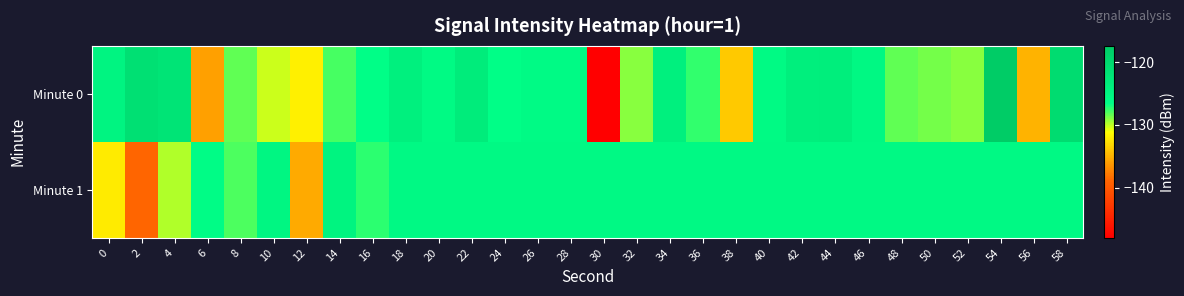

Which series has the widest spread of values?

Minute 0